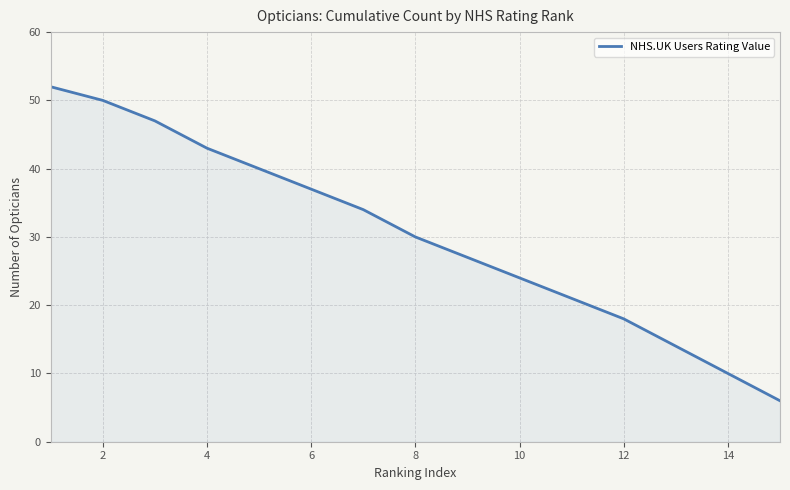

What is the difference between the maximum and minimum values?

46